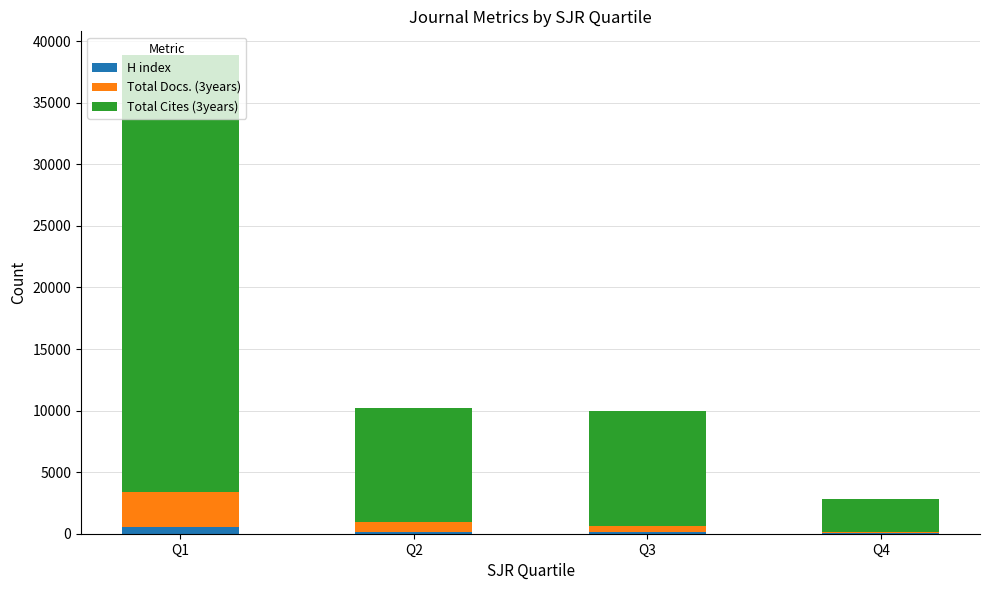

Are the bars horizontal?

No